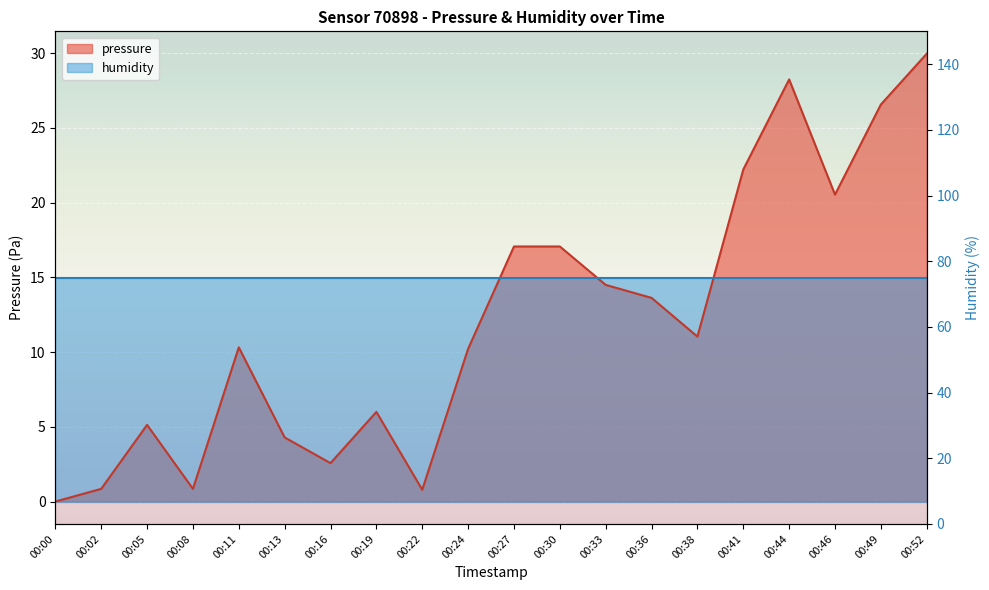

What is the greatest value displayed?

30.0